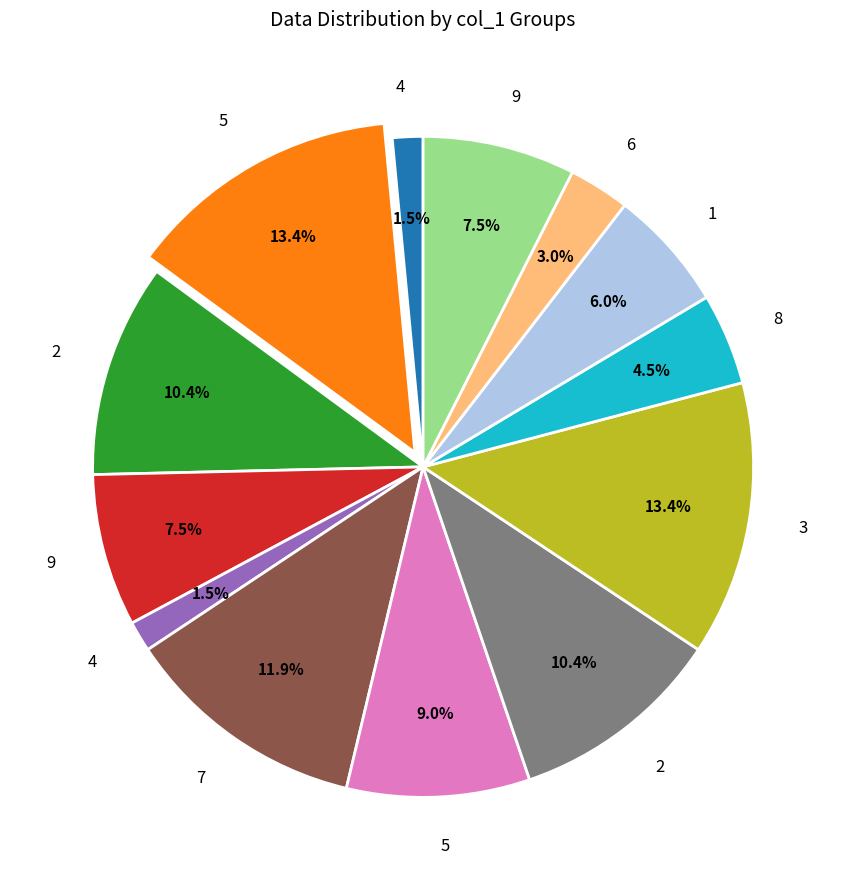

Is there a majority slice in this chart?

No